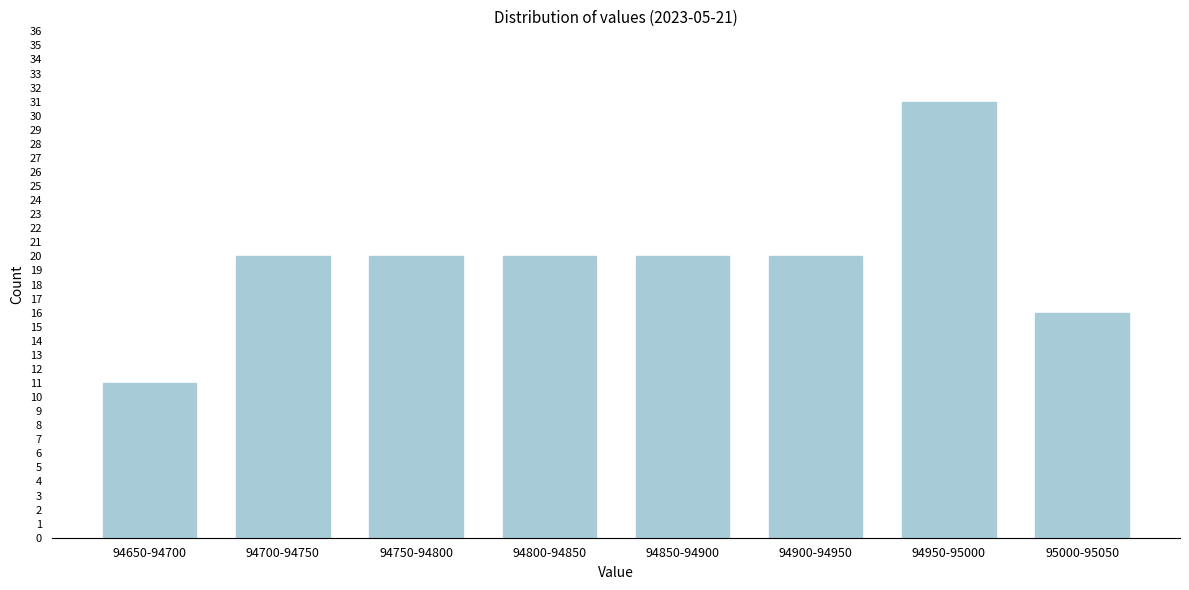

Reading left to right, transcribe all the data shown in this chart.

94650-94700=11	94700-94750=20	94750-94800=20	94800-94850=20	94850-94900=20	94900-94950=20	94950-95000=31	95000-95050=16